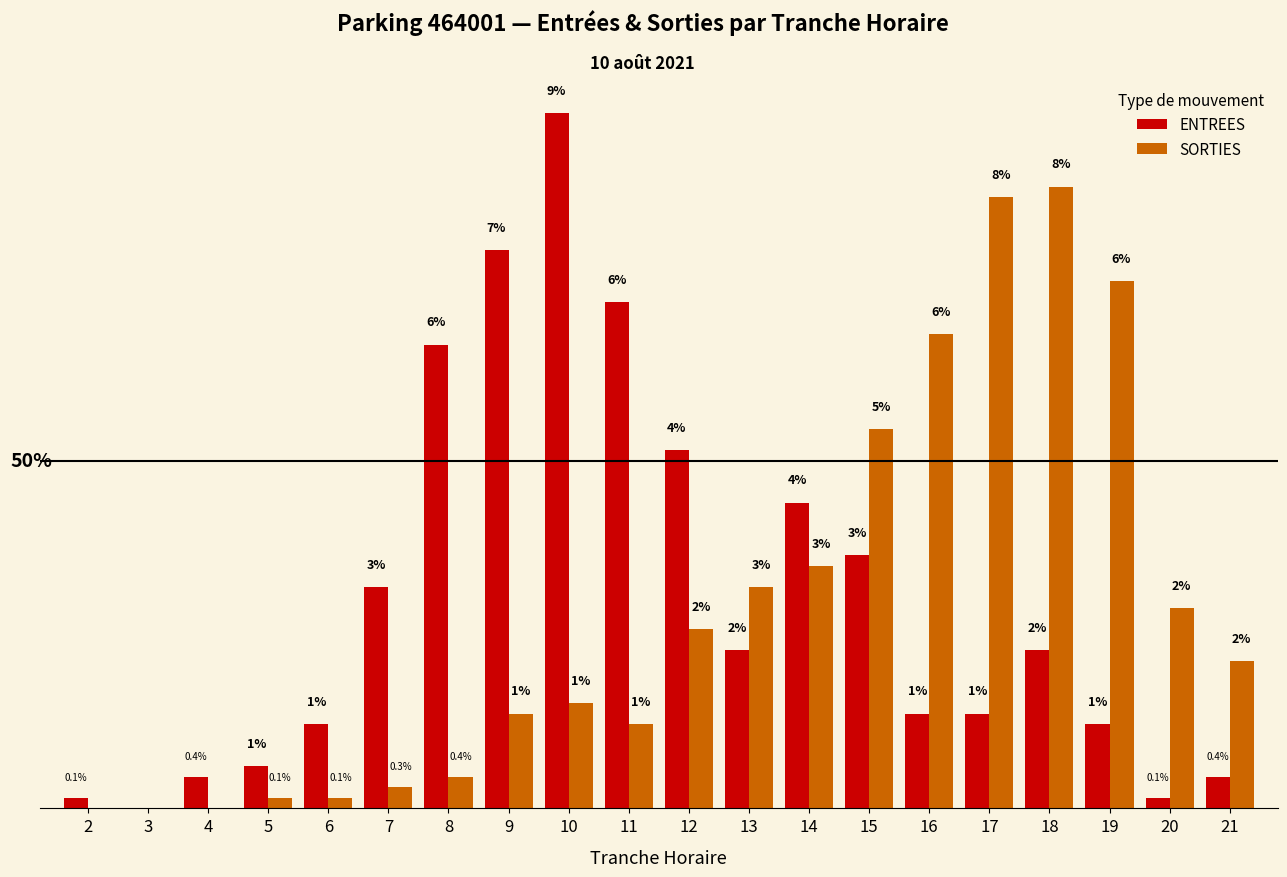

Between 13 and 14, which series saw the biggest shift?

ENTREES